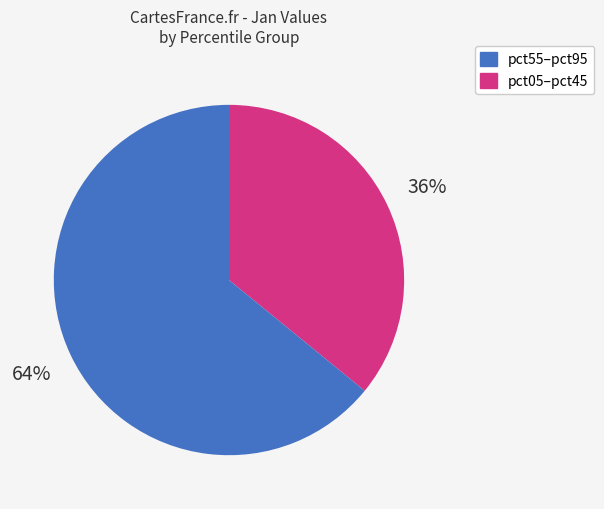

To the nearest percent, what is the difference between the largest and smallest slice percentages?

28%